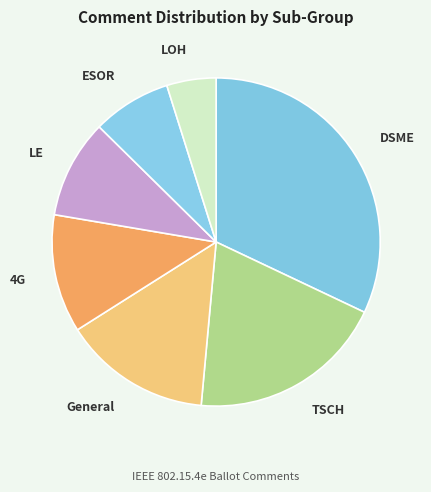

Which has a higher value, DSME or LOH?

DSME